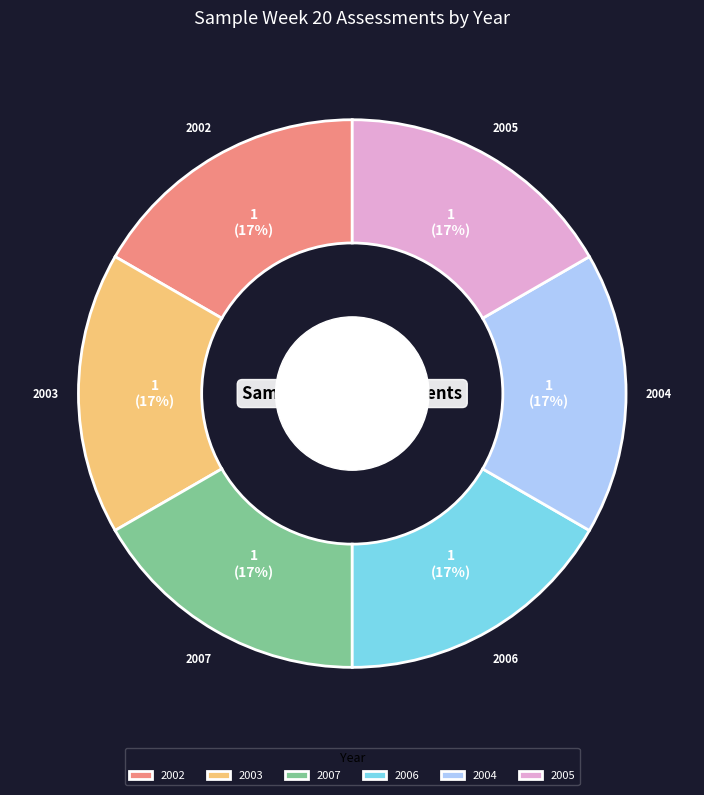

To the nearest percent, what is the combined percentage of 2006 and 2004?

33%